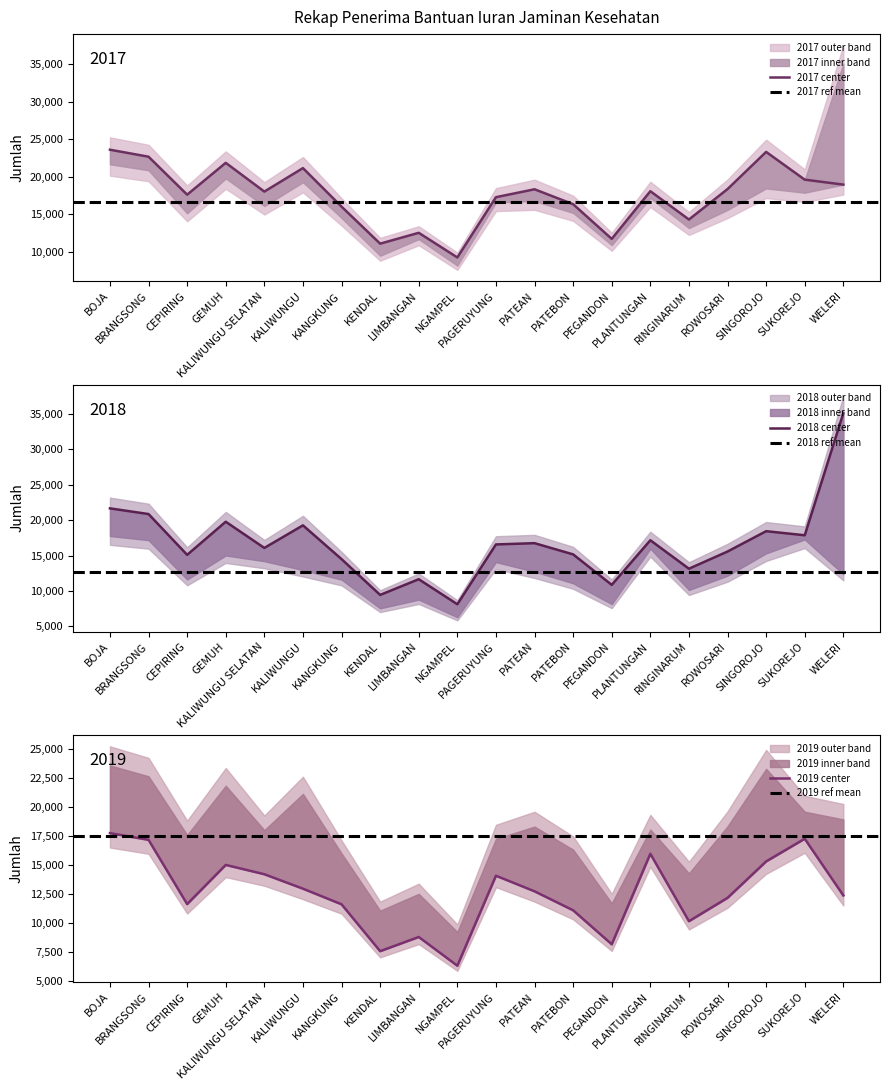

Between KANGKUNG and NGAMPEL, which is larger?

KANGKUNG